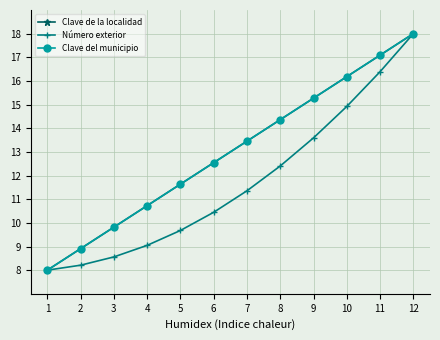

Is the value of Clave del municipio at 5 greater than the value of Clave de la localidad at 2?

Yes